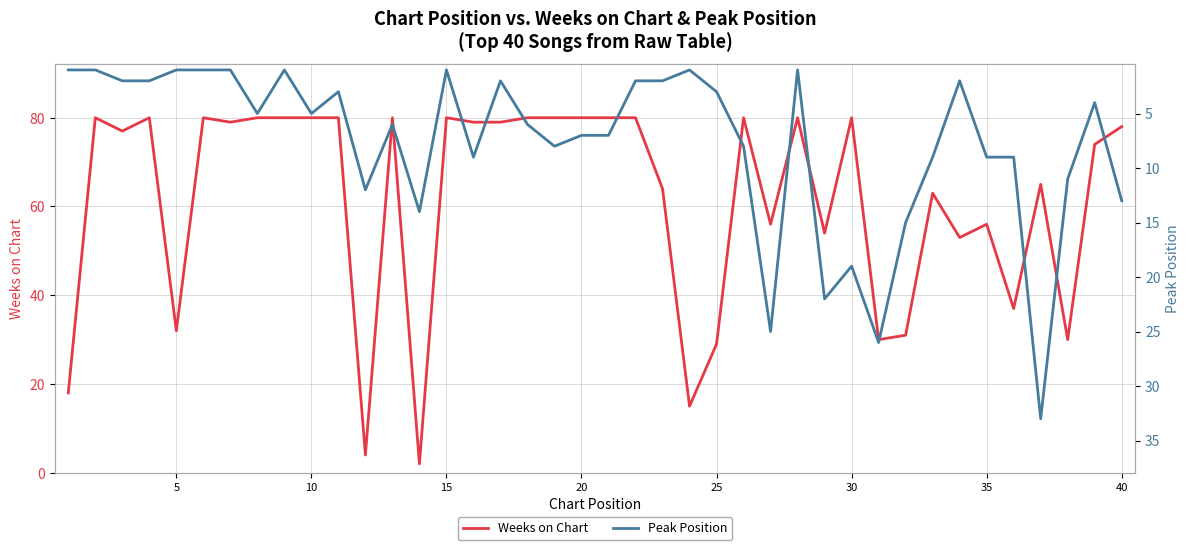

What is the total value across all series at 16?

81